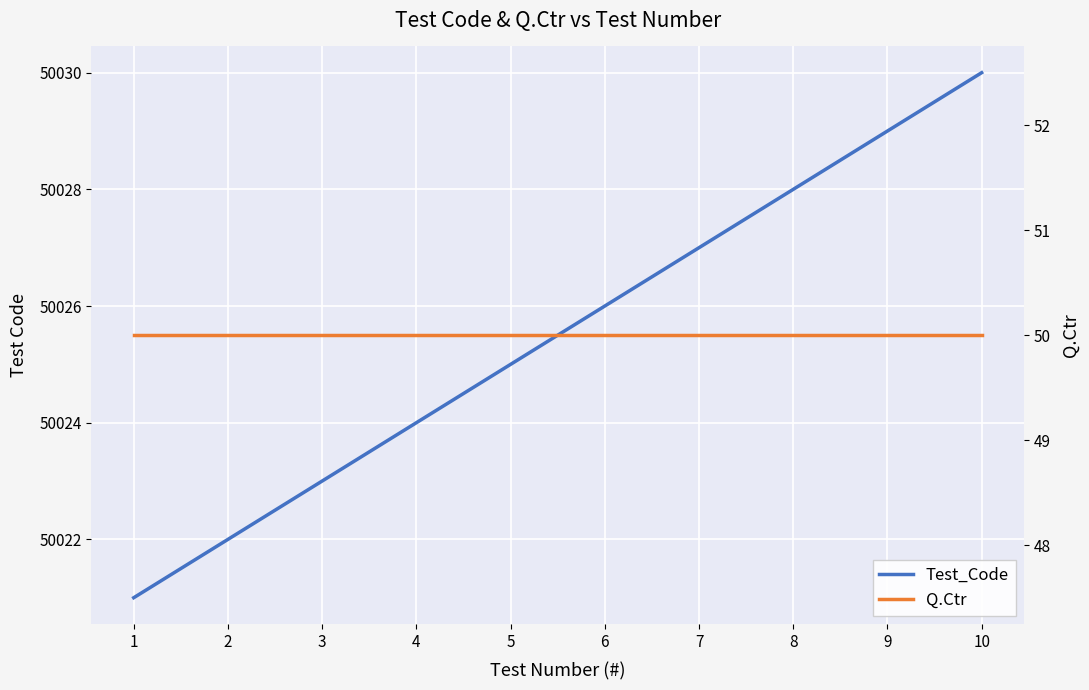

What is the value of the Test_Code point at the 8th from the left?

50028